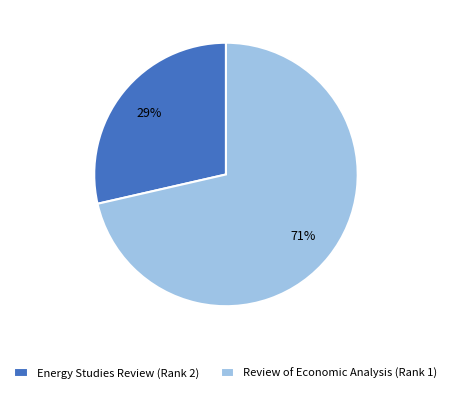

Combined, do Review of Economic Analysis (Rank 1) and Energy Studies Review (Rank 2) account for over 50%?

Yes